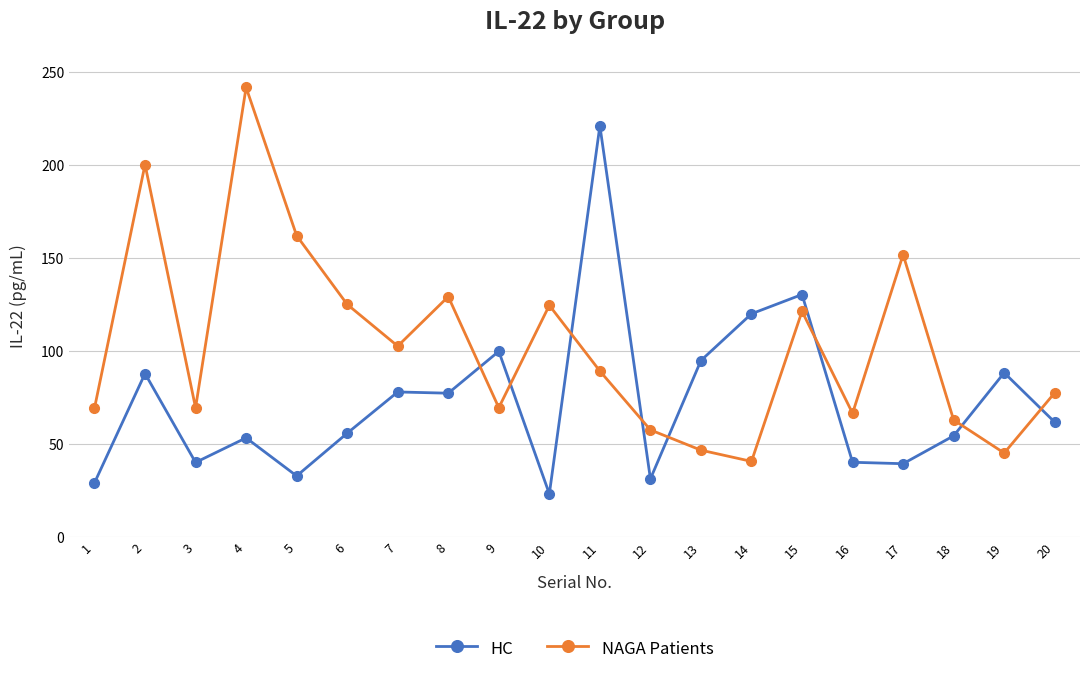

True or false: NAGA Patients and HC intersect in this chart.

True